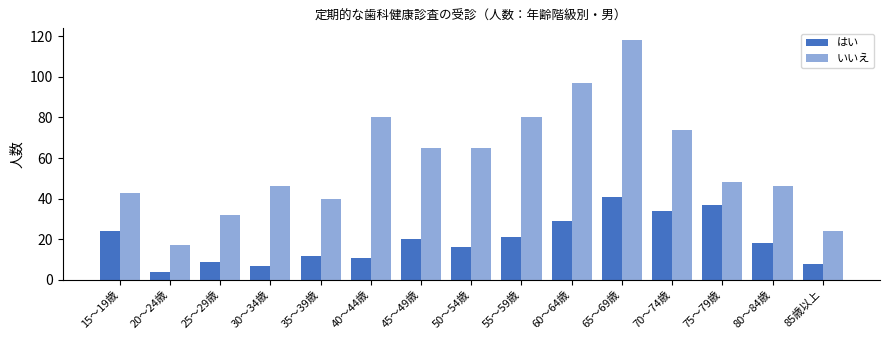

What is the spread (max minus min) of values at 85歳以上?

16